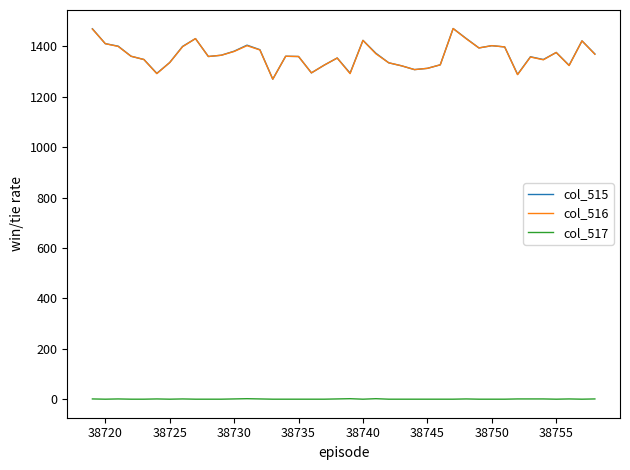

In col_515, how many points are higher than both neighbors (excluding endpoints)?

10